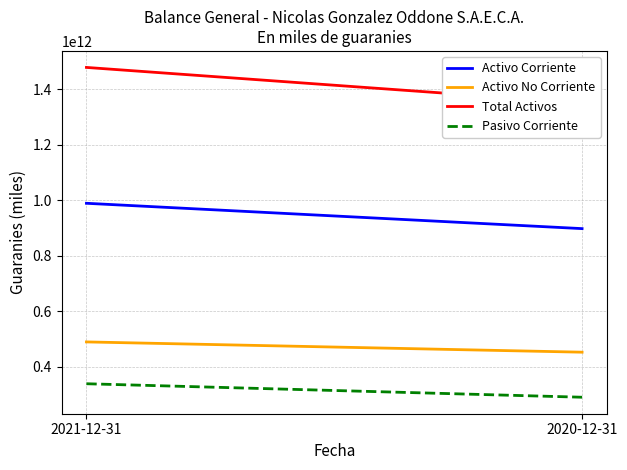

Which has a higher value, 2021-12-31 or 2020-12-31?

2021-12-31